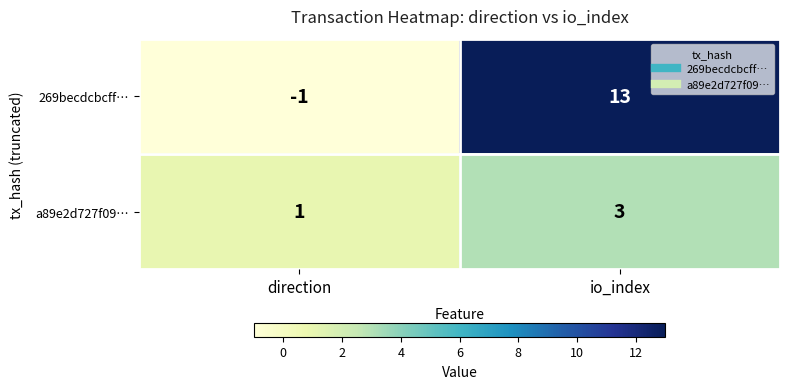

Reading right to left, transcribe all the data shown in this chart.

269becdcbcff…: 13	-1
a89e2d727f09…: 3	1